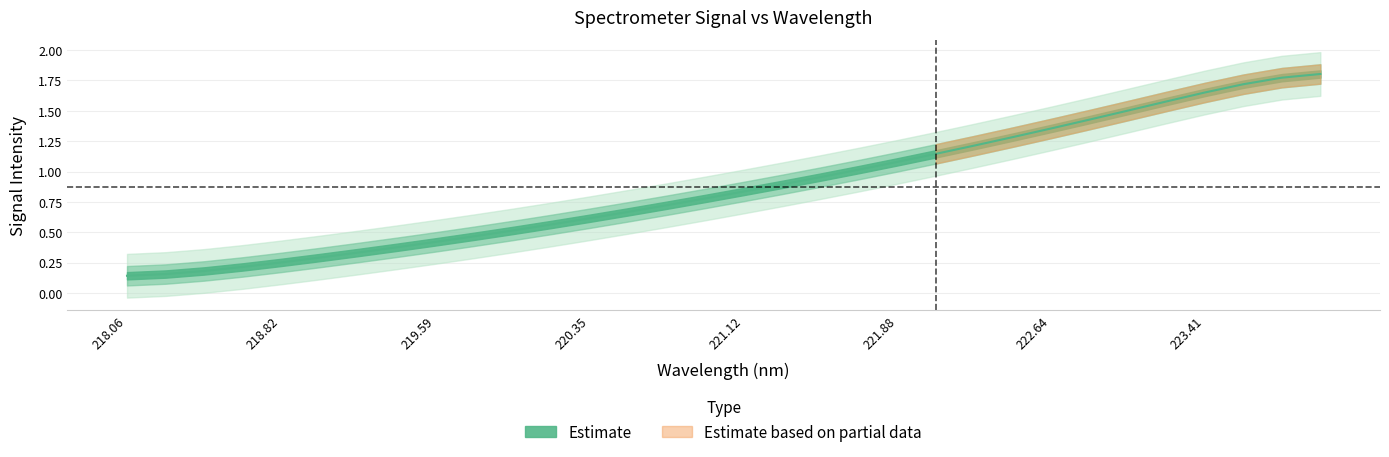

What is the difference between the values at 221.12 and 223.41?

0.8